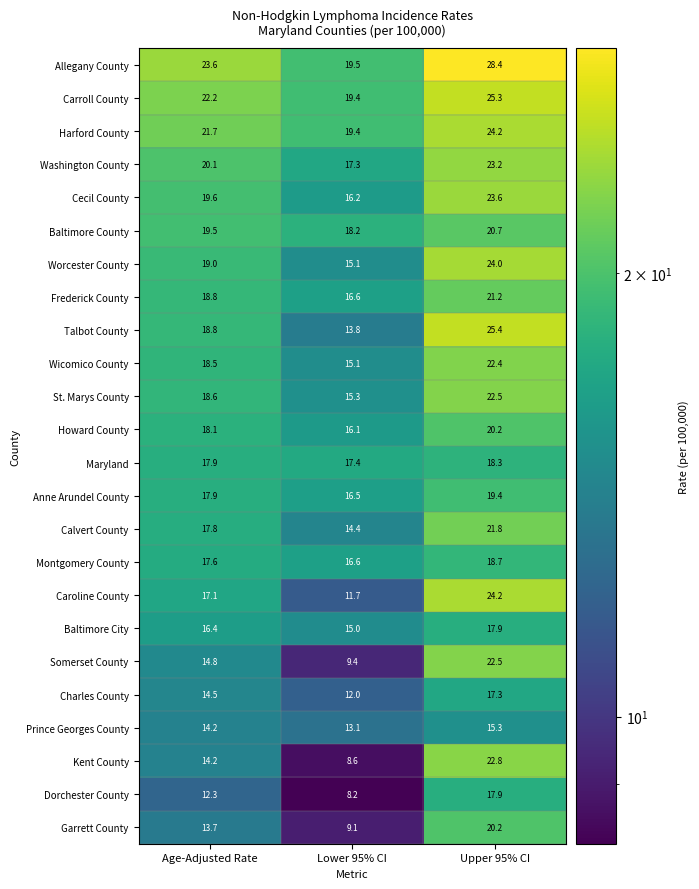

List the labels in order of Worcester County value, largest first.

Upper 95% CI, Age-Adjusted Rate, Lower 95% CI